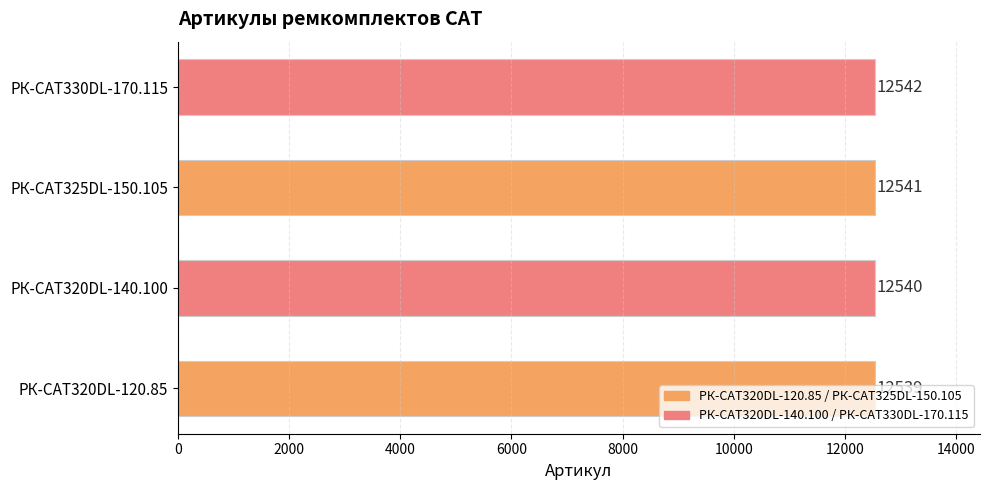

The value at РК-CAT320DL-140.100 is 12540. True or false?

True